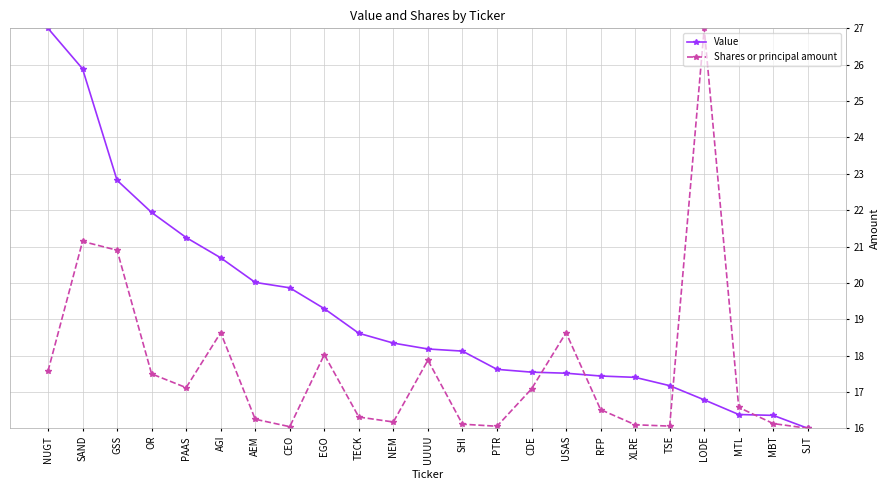

What is the label of the 3rd point from the left?

GSS